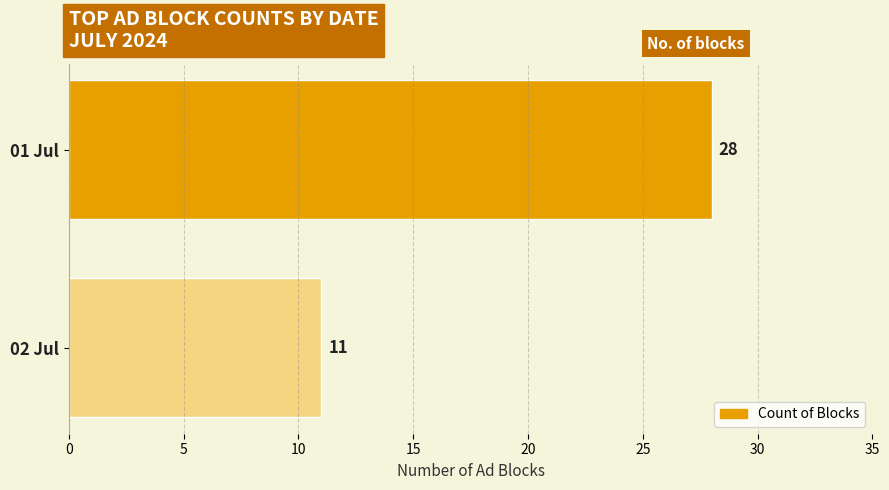

How many values are below 28?

1